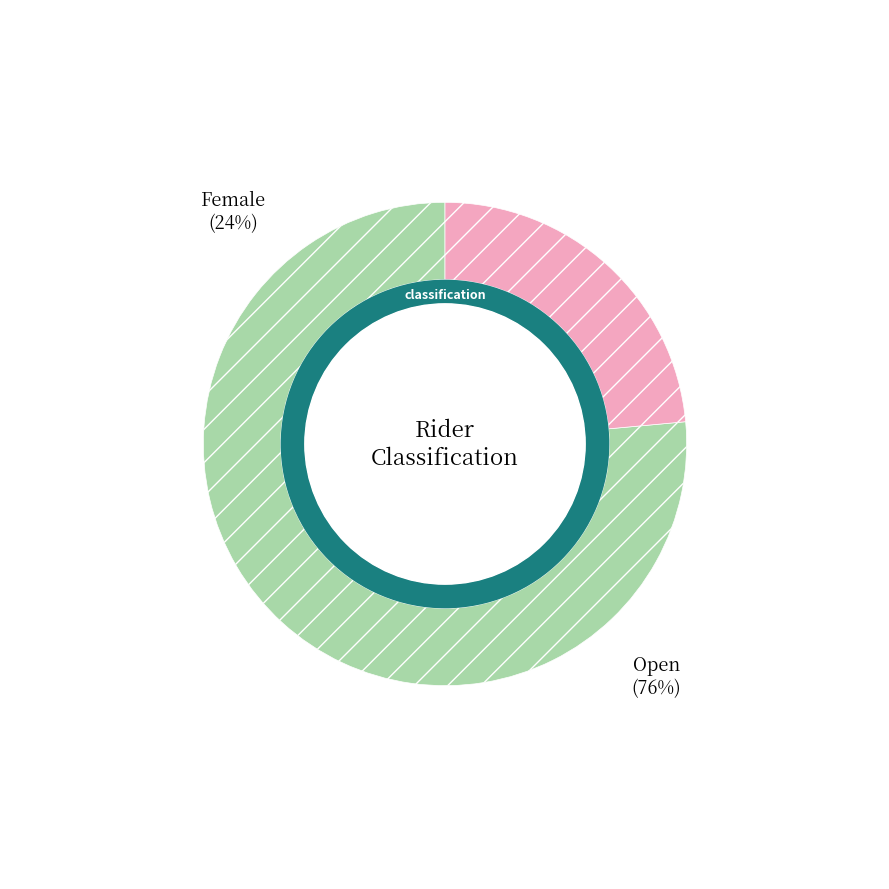

Is it true that Open is 76% of the pie?

False